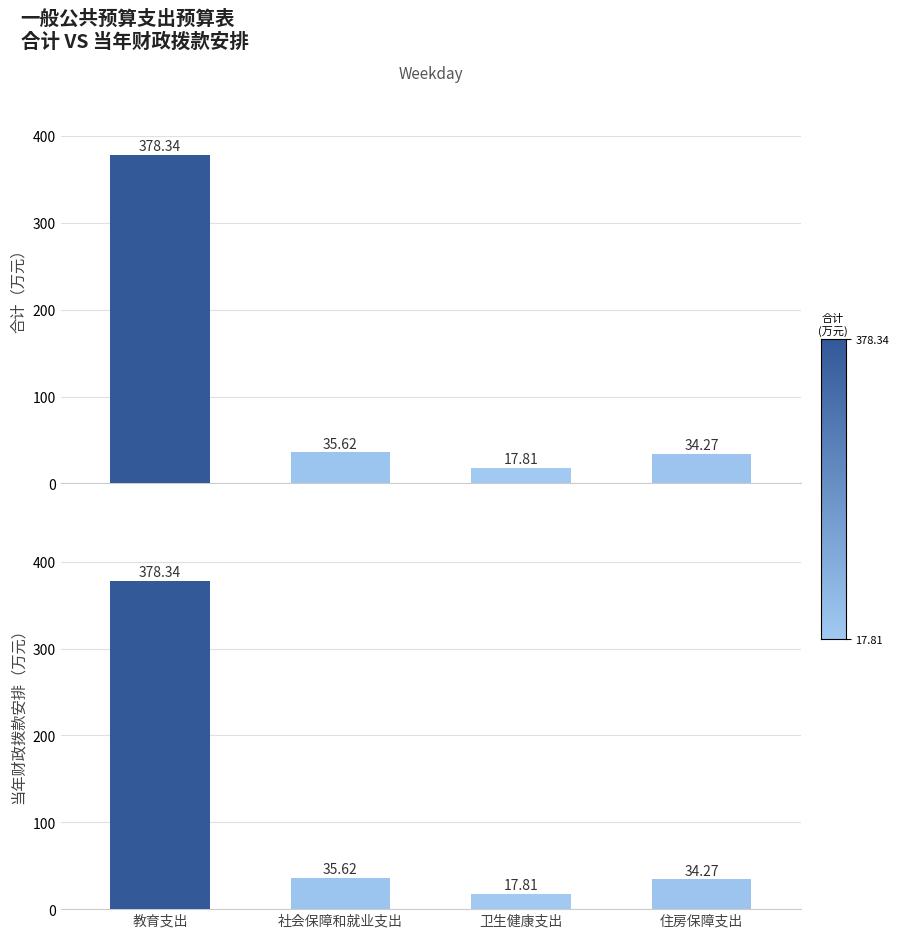

What is the minimum value for 合计?

17.8